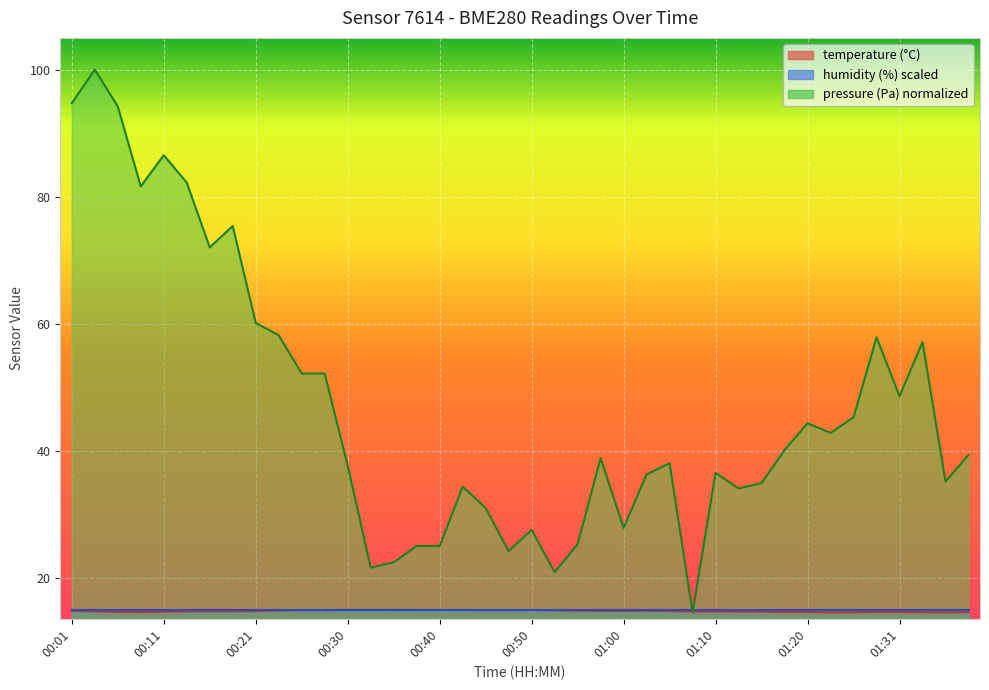

What is the label of the 7th point from the right?

01:23